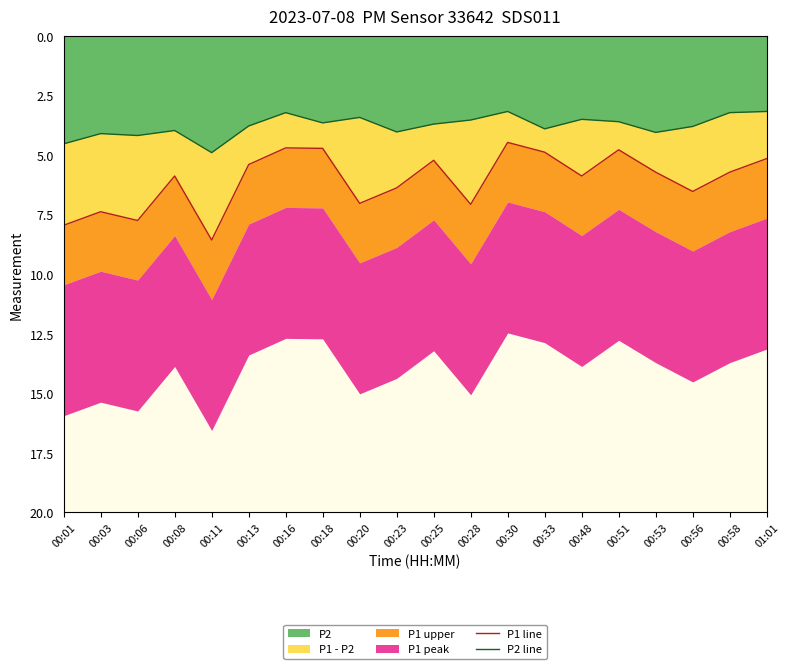

What is the difference between the P1 line values at 00:28 and 00:56?

0.5